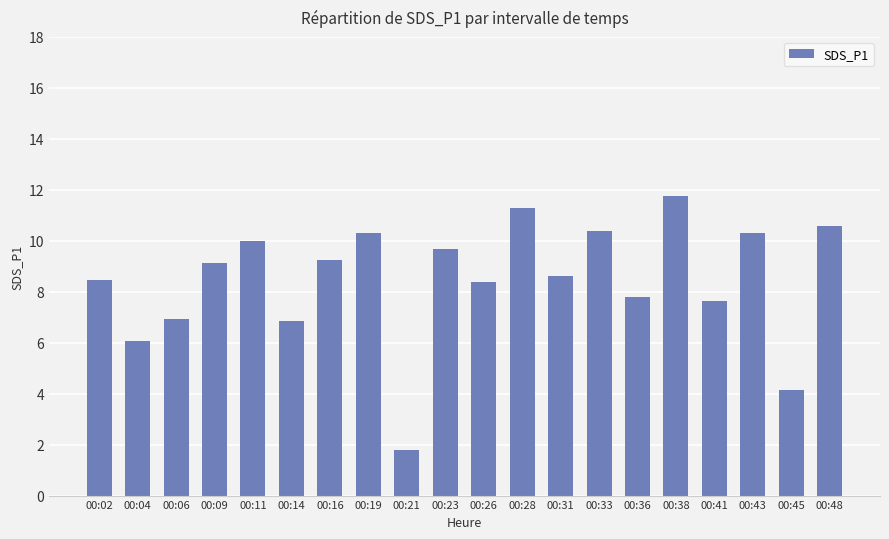

What is the value of the 9th bar from the left?

1.8